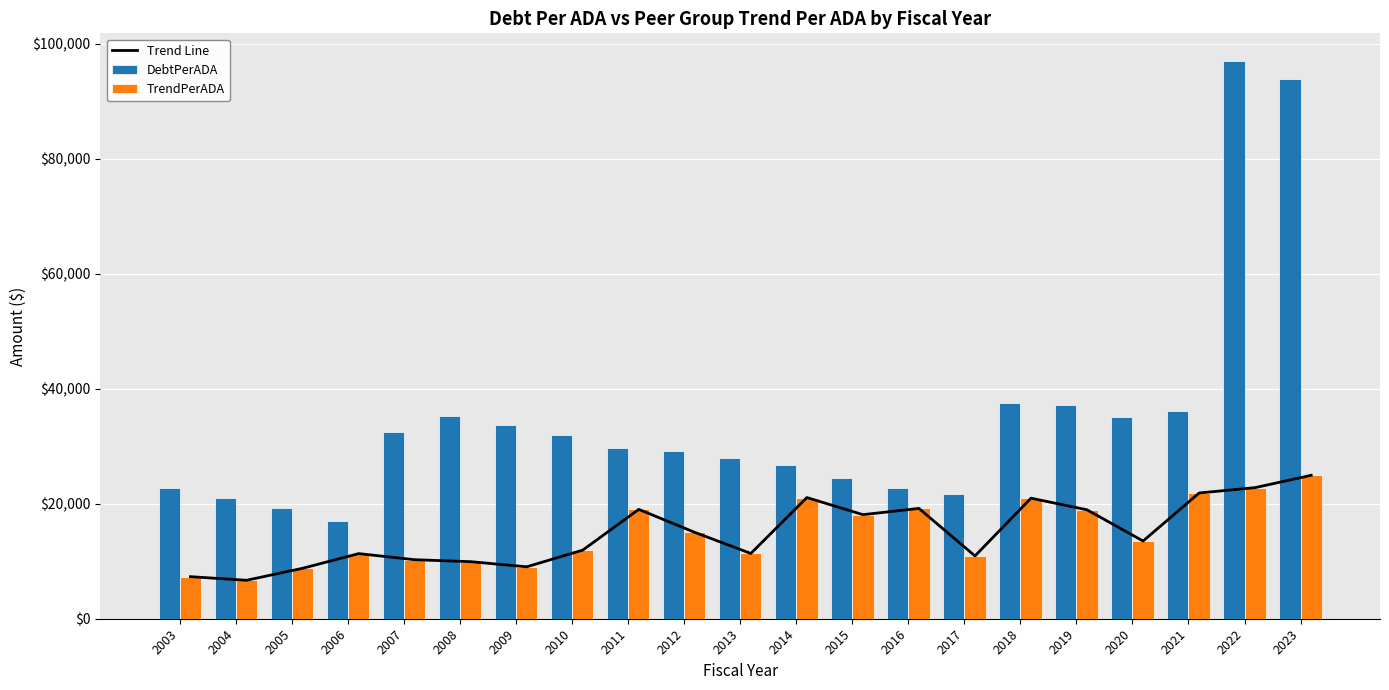

At which category does the chart reach its minimum across all series?

2004